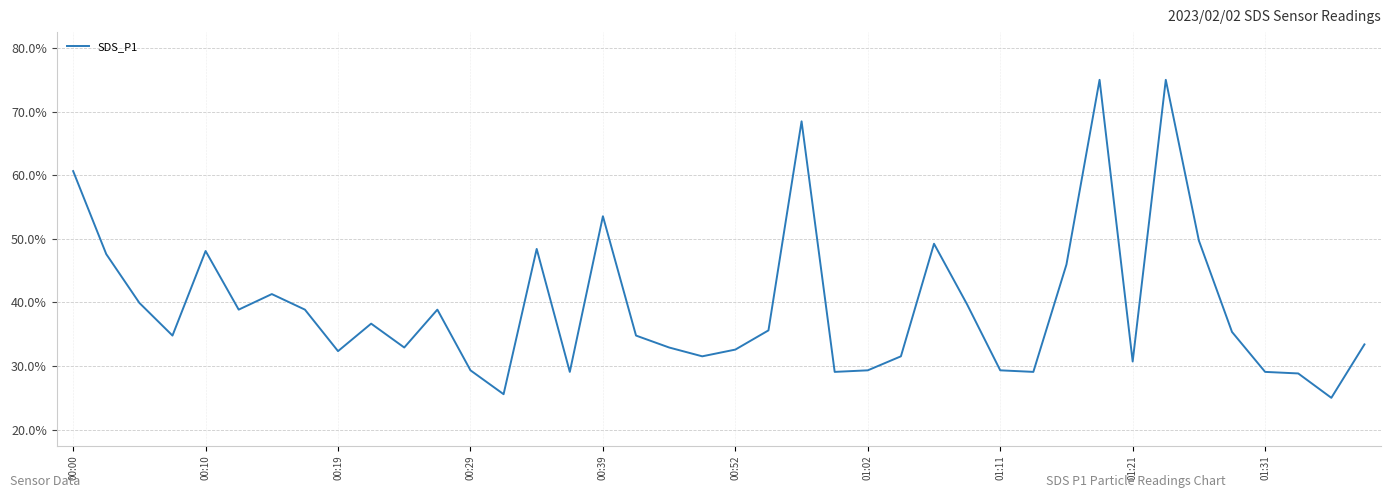

What is the difference between the maximum and minimum values?

50.0